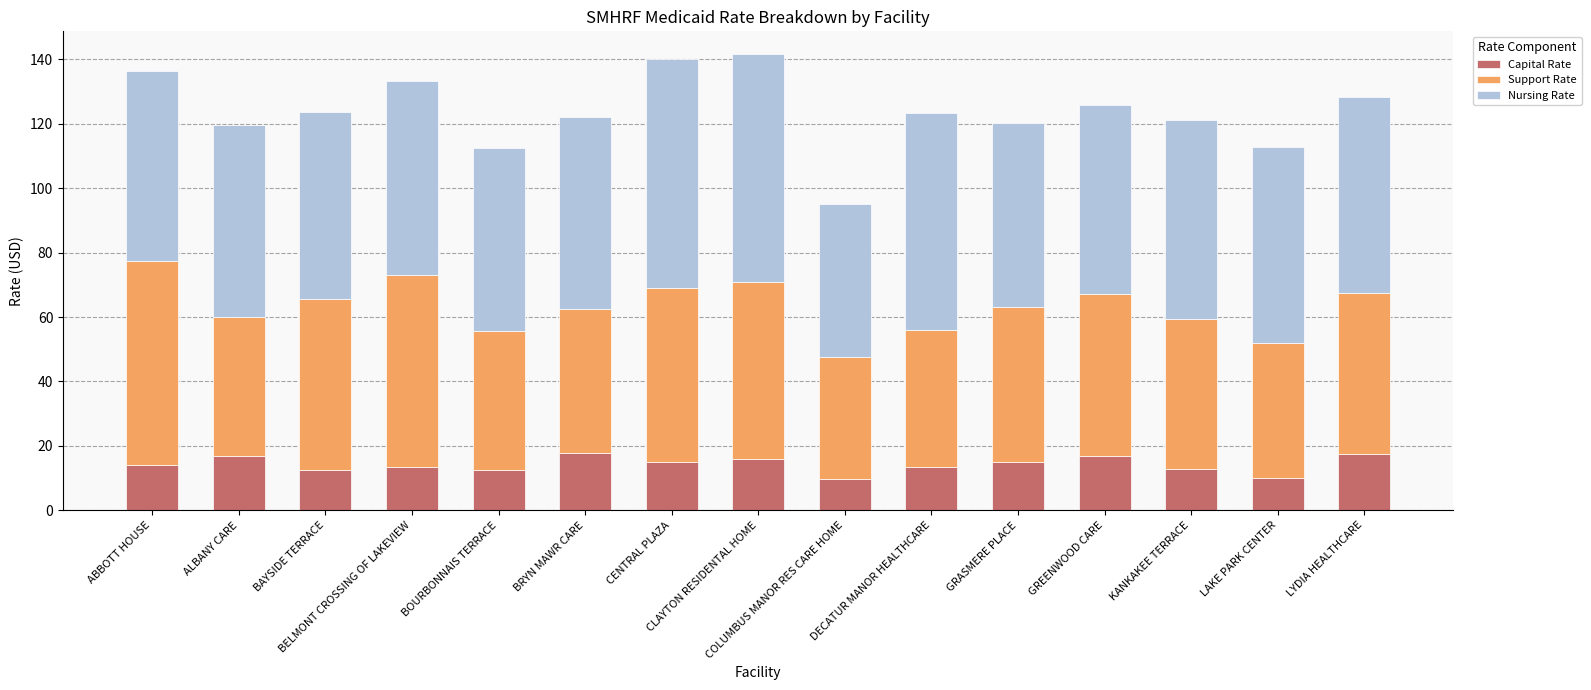

What is the total value across all series at BRYN MAWR CARE?

122.1